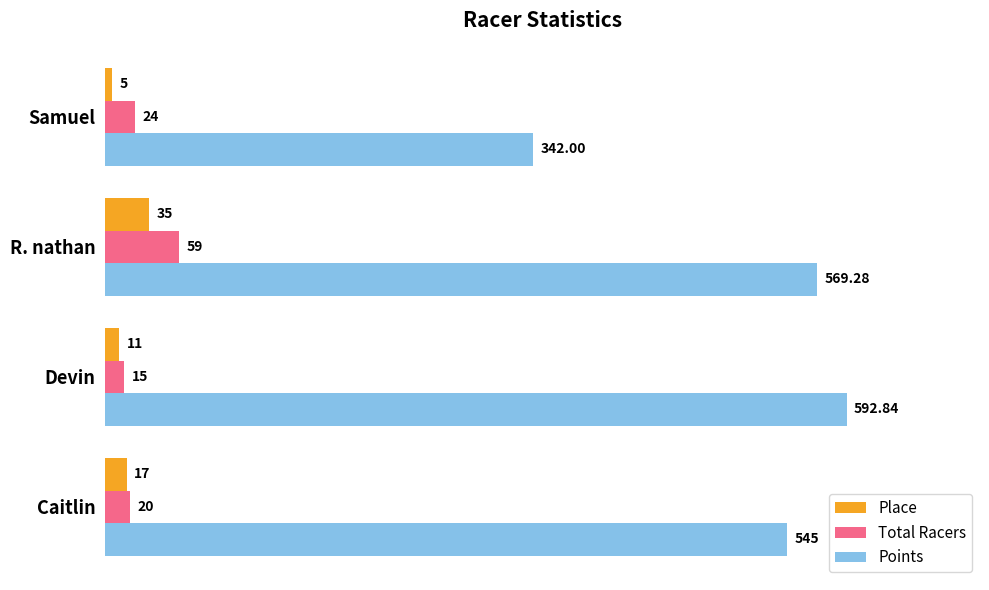

At how many categories does at least one series exceed 471?

3